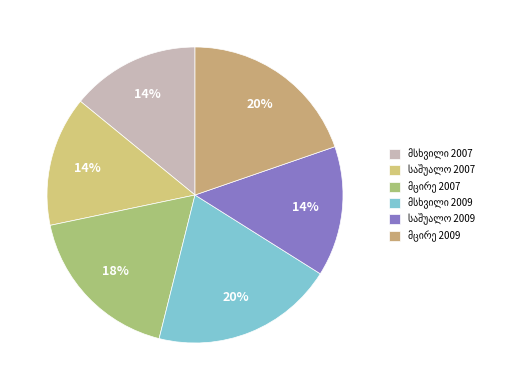

True or false: მცირე 2009 accounts for 8% of the total.

False